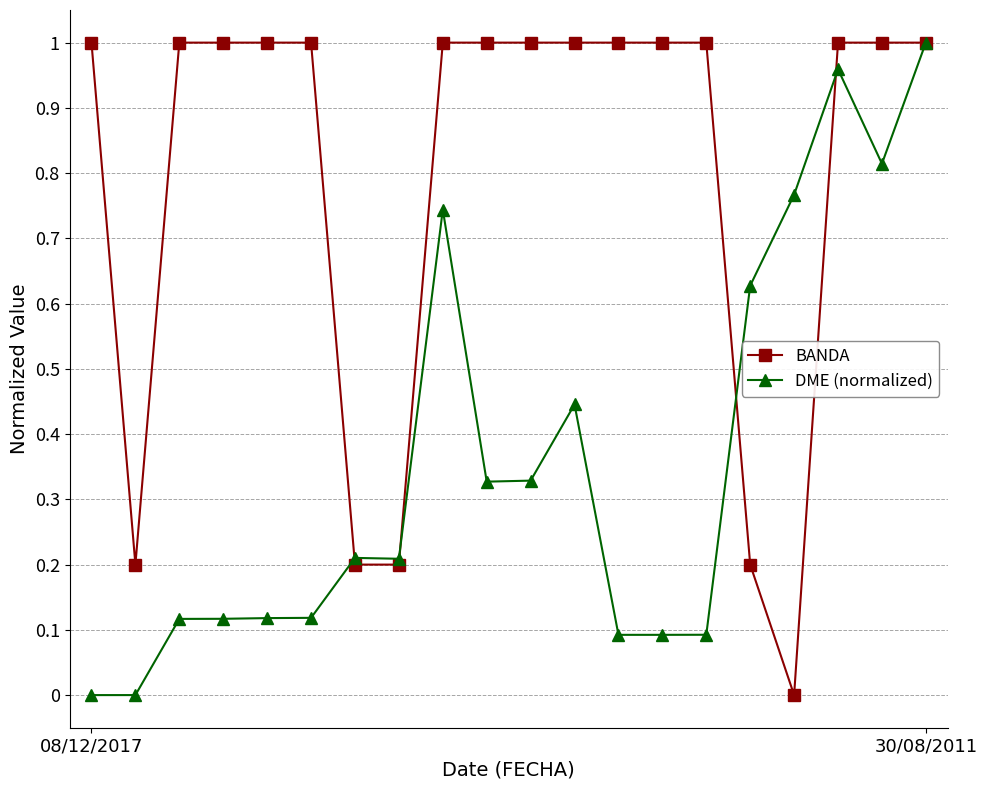

True or false: BANDA and DME (normalized) cross at least once.

True